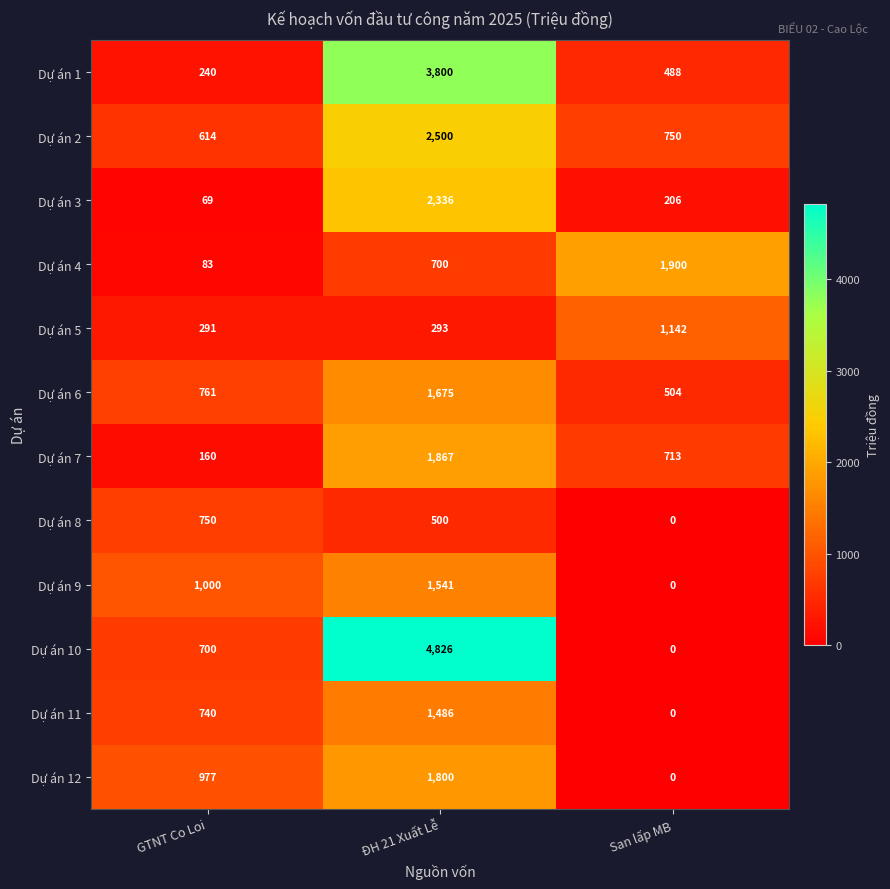

At how many categories does at least one series exceed 1237?

2